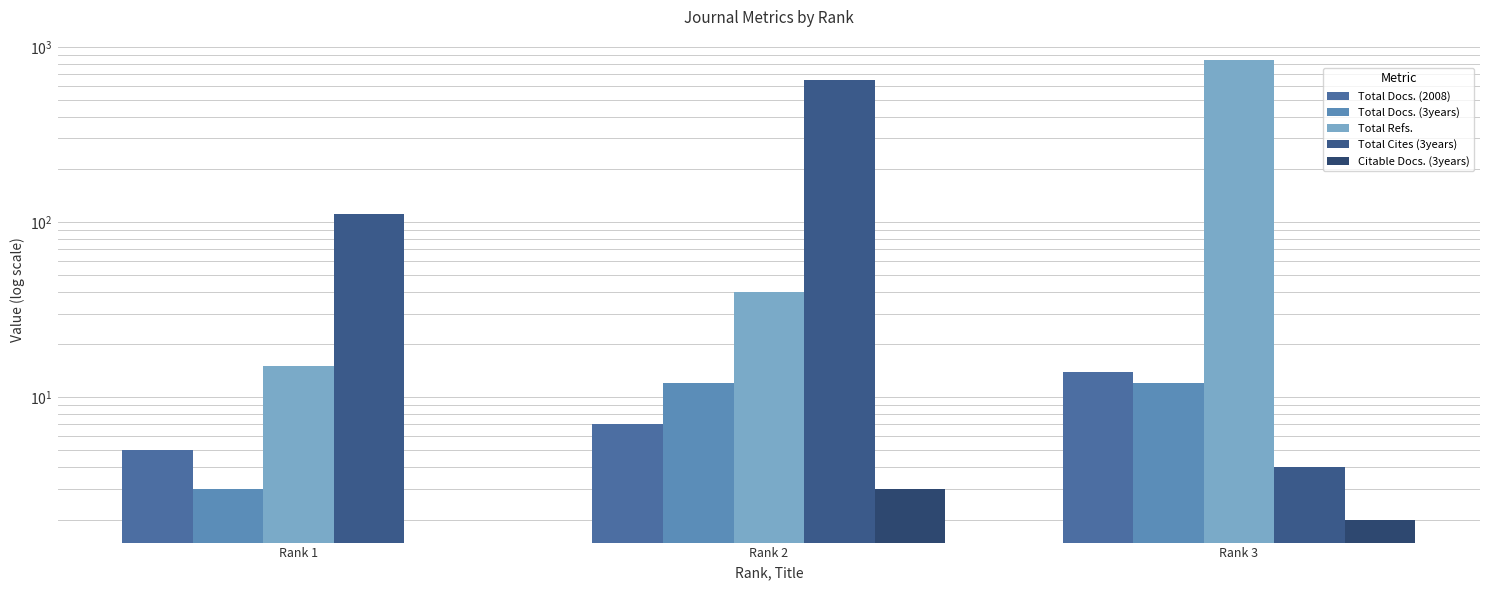

Which series has the largest range (max minus min)?

Total Refs.